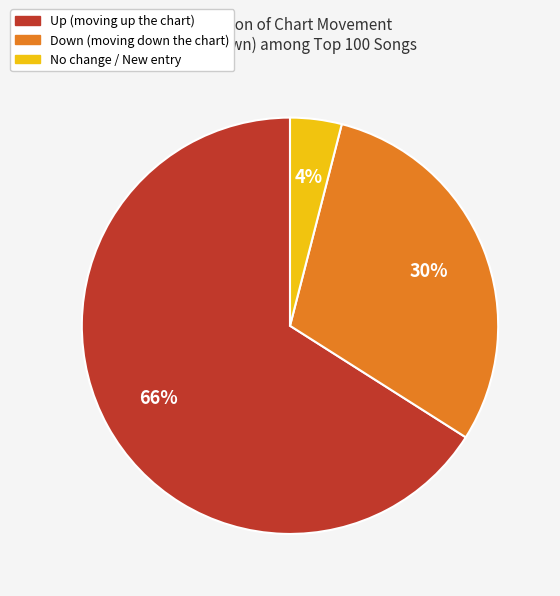

To the nearest percent, what is the average slice percentage?

33%